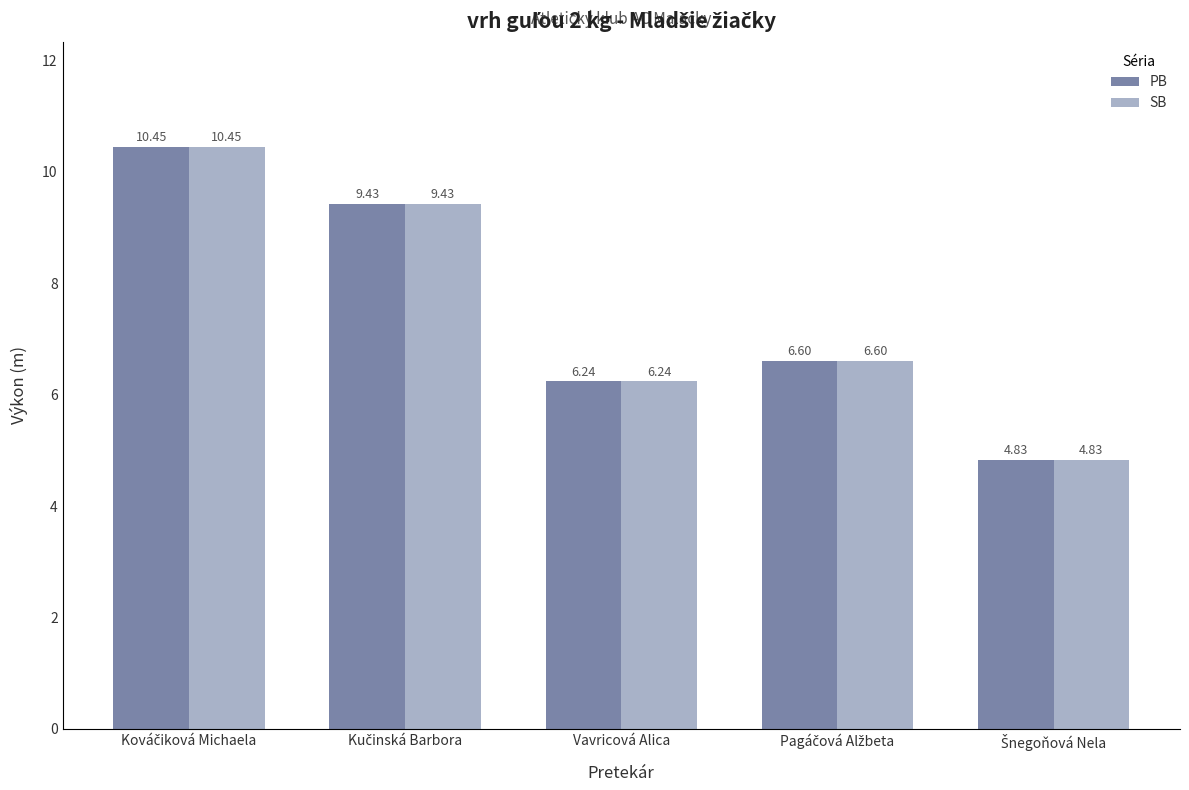

What is the value of the SB bar at the 4th from the left?

6.6